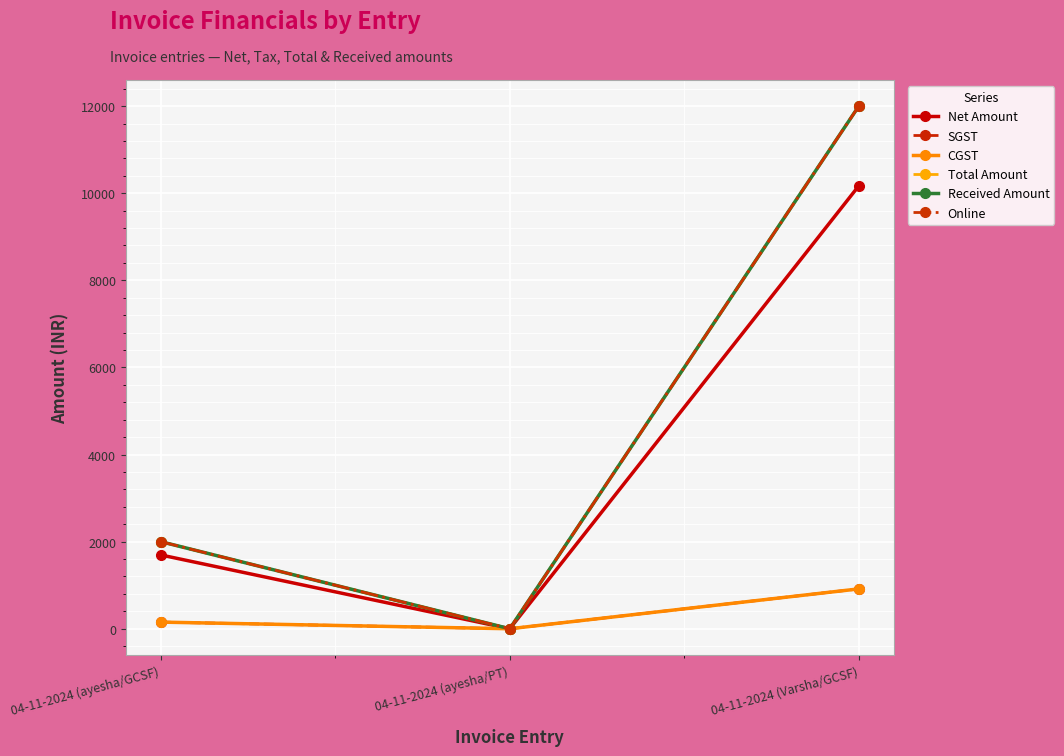

What is the label of the 1st point from the left?

04-11-2024 (ayesha/GCSF)